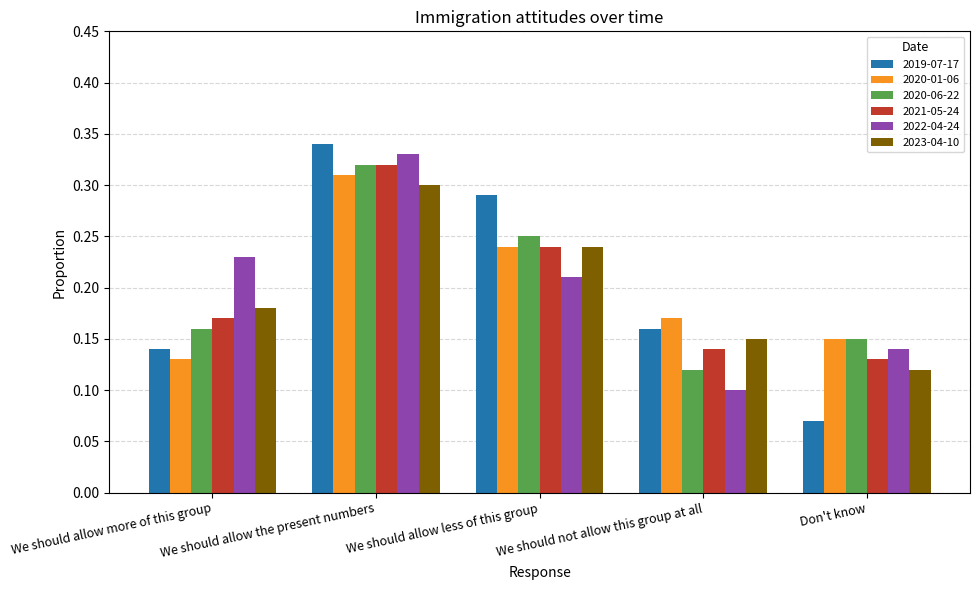

List the labels in order of 2021-05-24 value, smallest first.

Don't know, We should not allow this group at all, We should allow more of this group, We should allow less of this group, We should allow the present numbers